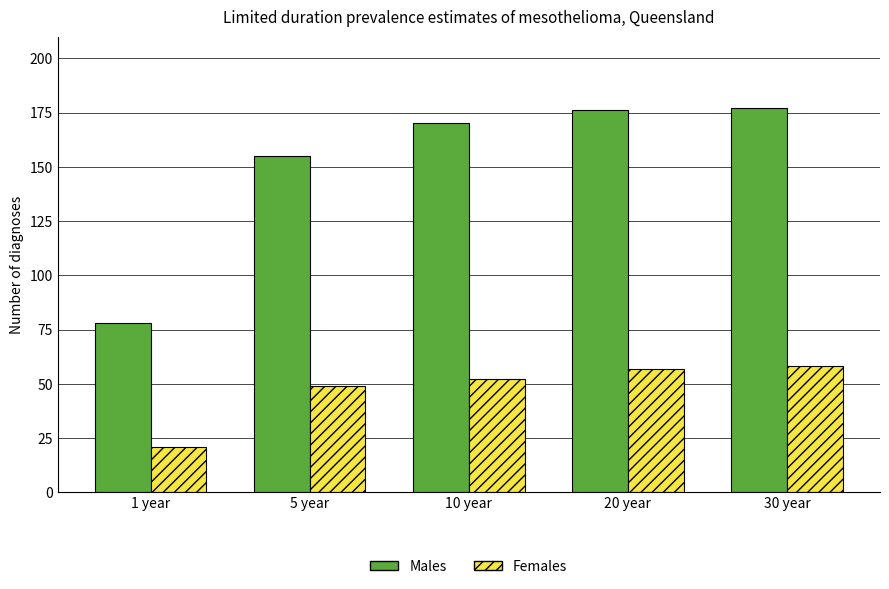

Where is Males nearest to the value 127?

5 year